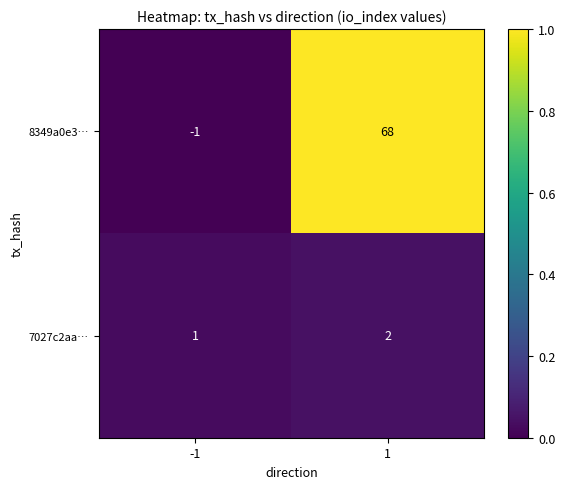

Reading left to right, what are all the values shown in this chart?

8349a0e3…: -1	68
7027c2aa…: 1	2